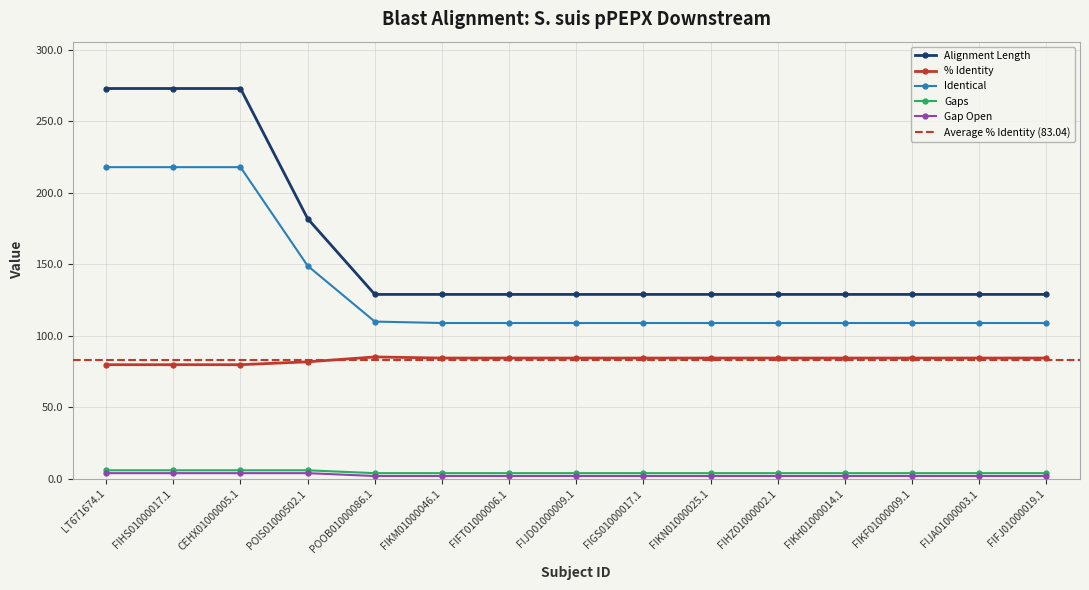

What value does the Gaps series have at FIFT01000006.1?

4.0